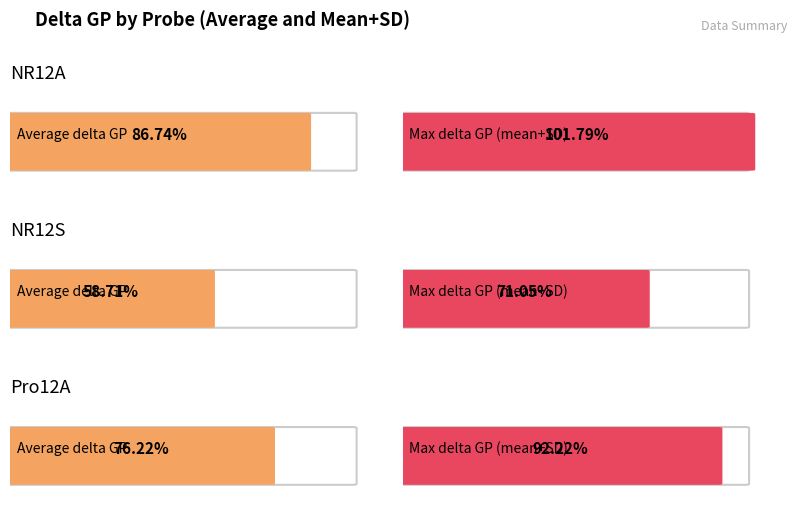

The value of NR12S at Replicate 3 is 0.4. True or false?

False